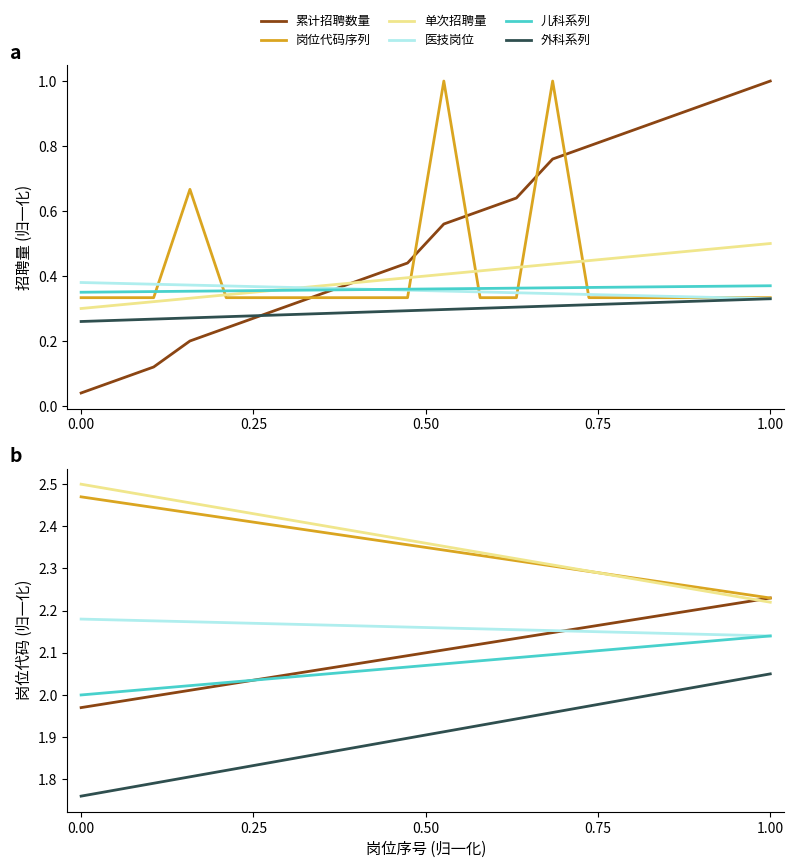

What are all the series names shown in the legend?

累计招聘数量, 岗位代码序列, 单次招聘量, 医技岗位, 儿科系列, 外科系列